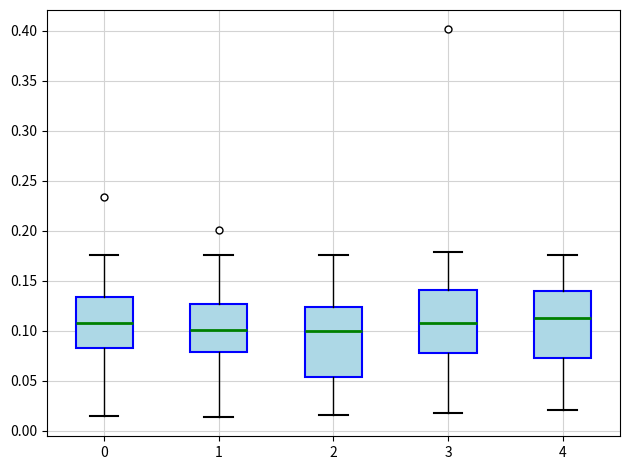

Reading left to right, transcribe this box plot: for each box, give where its median line is, the range the box spans, and where its two whiskers end, as read against the y-axis. The values are not printed on the chart, so give them approximately, as read against the axis.

0: median 0.110, box 0.085 to 0.135, whiskers 0.015 to 0.175
1: median 0.100, box 0.080 to 0.125, whiskers 0.015 to 0.175
2: median 0.100, box 0.055 to 0.125, whiskers 0.015 to 0.175
3: median 0.110, box 0.080 to 0.140, whiskers 0.020 to 0.180
4: median 0.115, box 0.075 to 0.140, whiskers 0.020 to 0.175